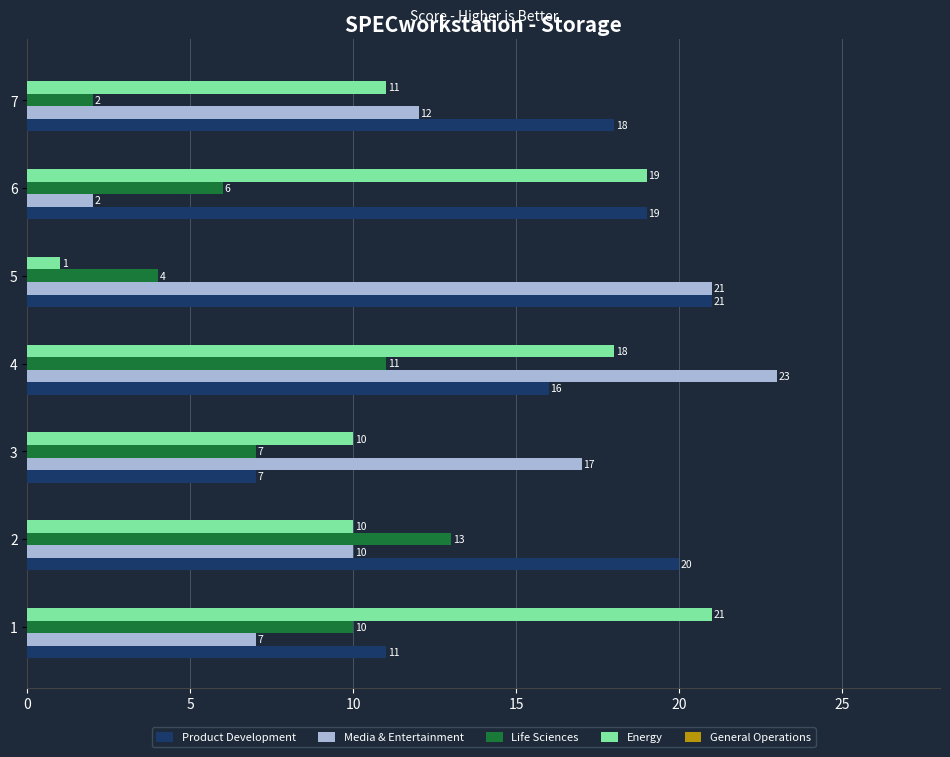

Which category has the highest value in the Media & Entertainment series?

4